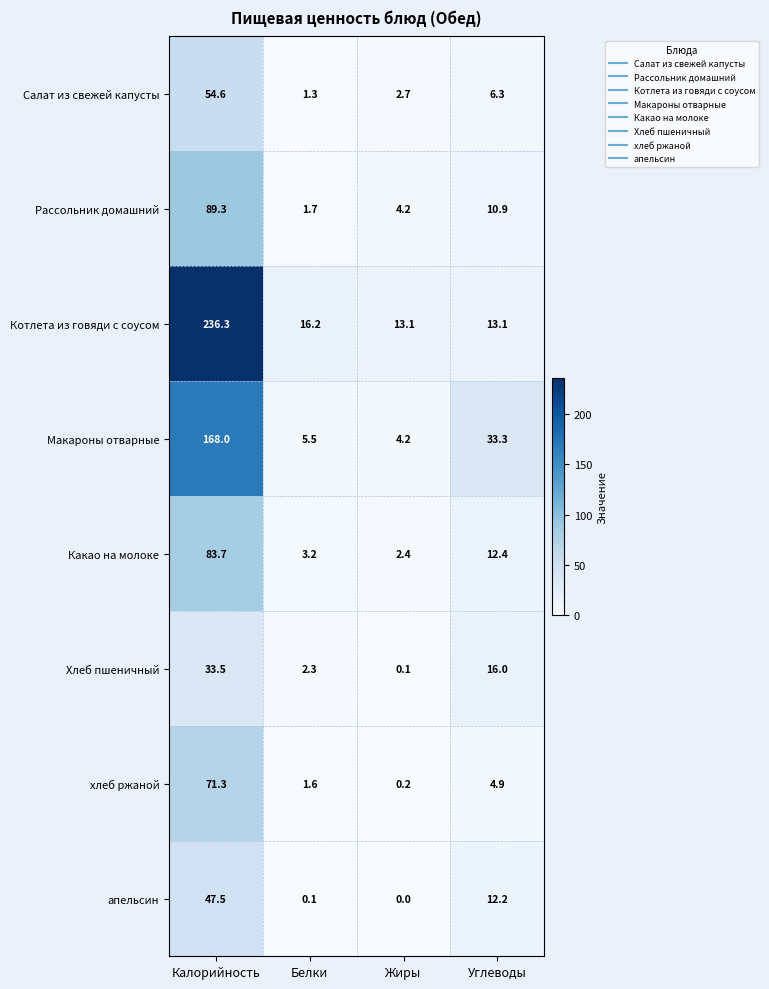

What is the average value of the Хлеб пшеничный series?

13.0